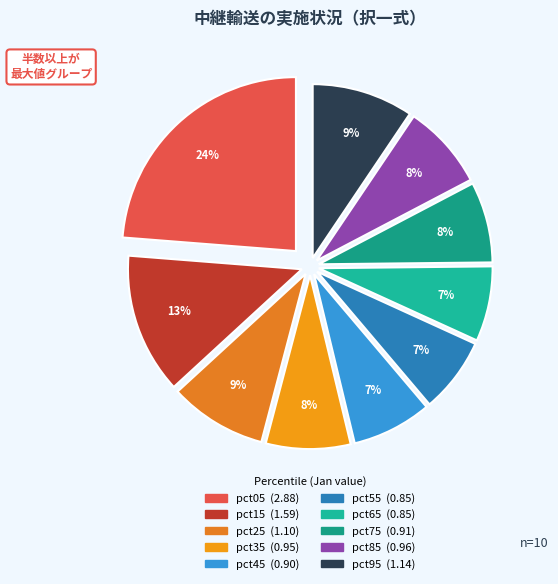

Does pct15 account for over 50% of the chart?

No